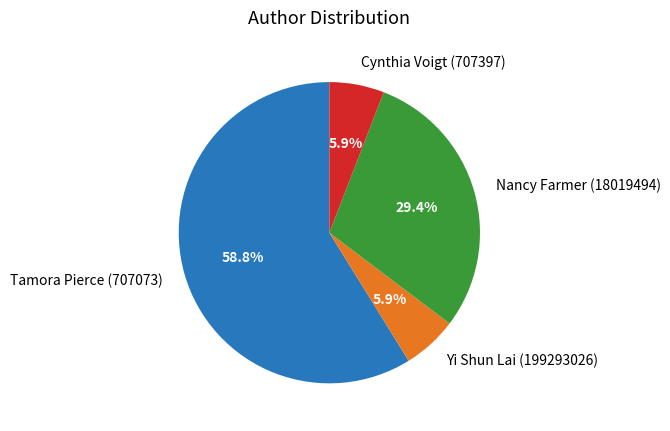

How much of the chart is everything except Yi Shun Lai (199293026)?

94.1%